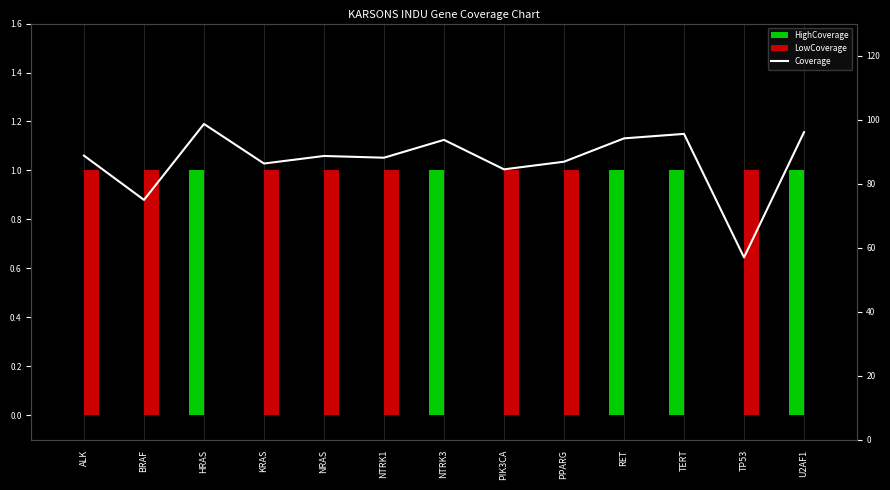

List the series in order of their peak value, highest first.

Coverage, HighCoverage, LowCoverage